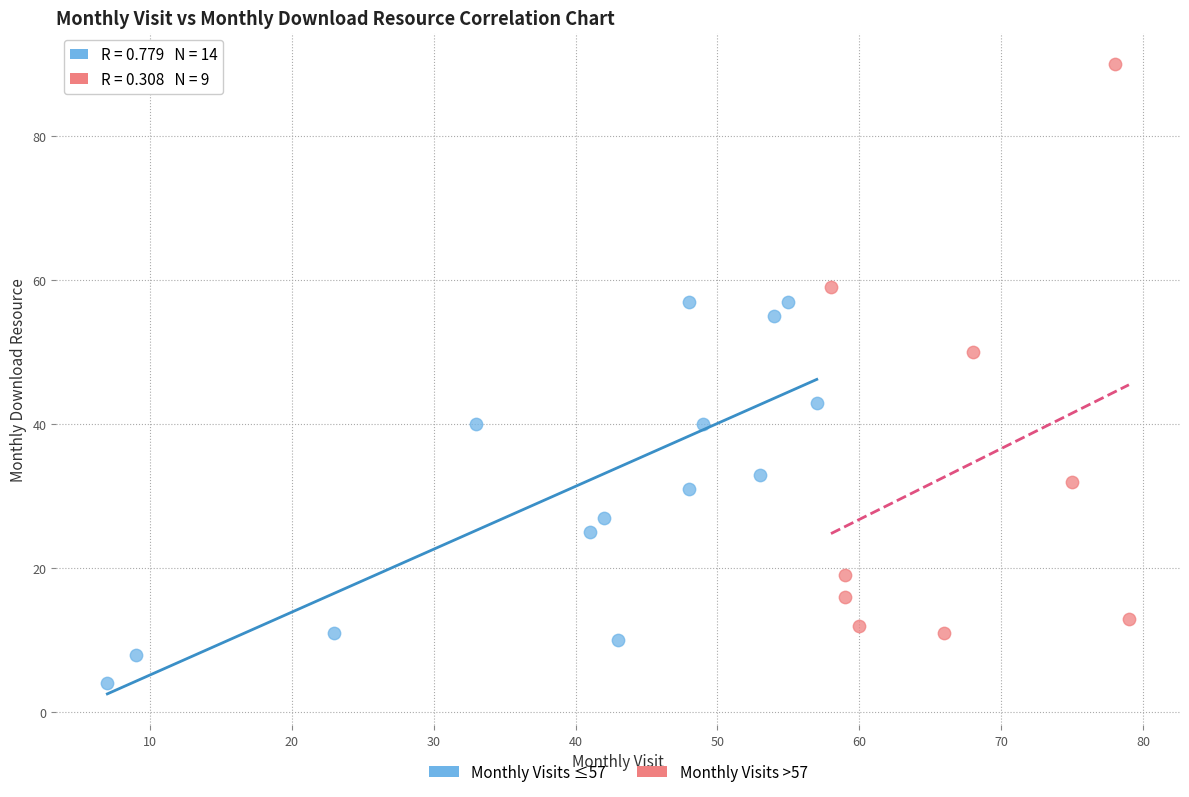

Which series reaches the minimum Y coordinate?

Monthly Visits ≤57